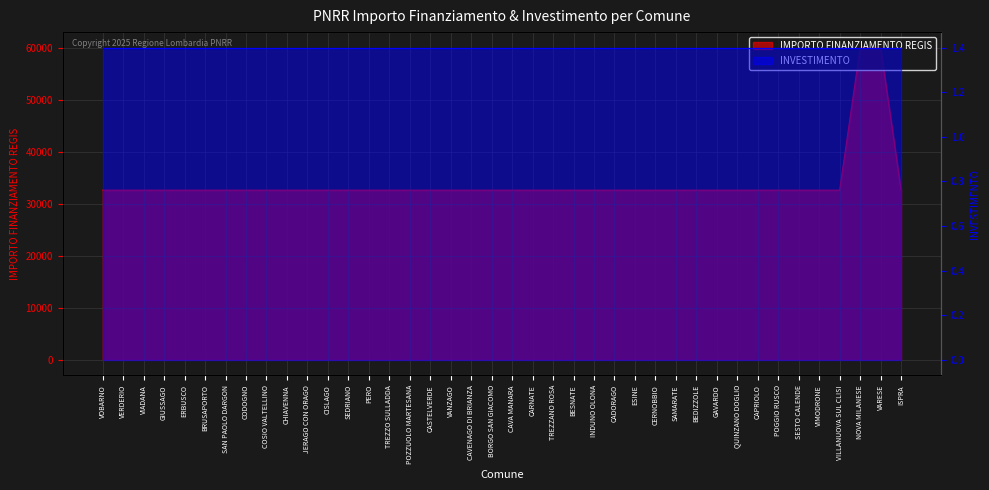

What is the approximate value at POGGIO RUSCO, to the nearest 10?

32590